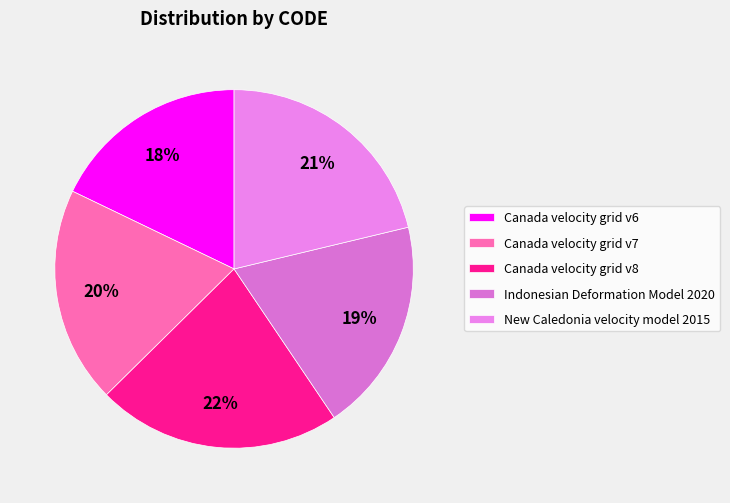

To the nearest percent, what is the average slice percentage?

20%